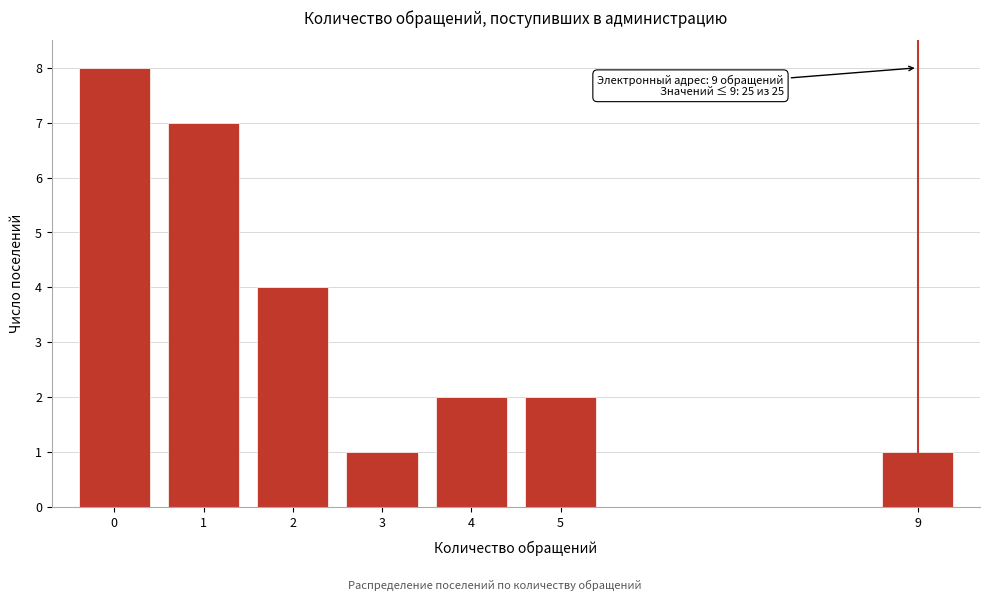

Reading right to left, transcribe all the data shown in this chart.

9=1	5=2	4=2	3=1	2=4	1=7	0=8